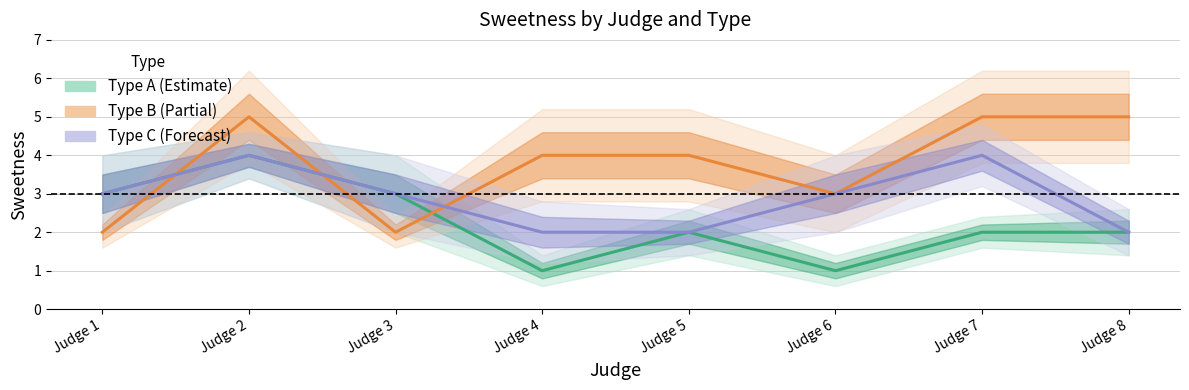

What is the highest value of the Type B (Partial) series?

5